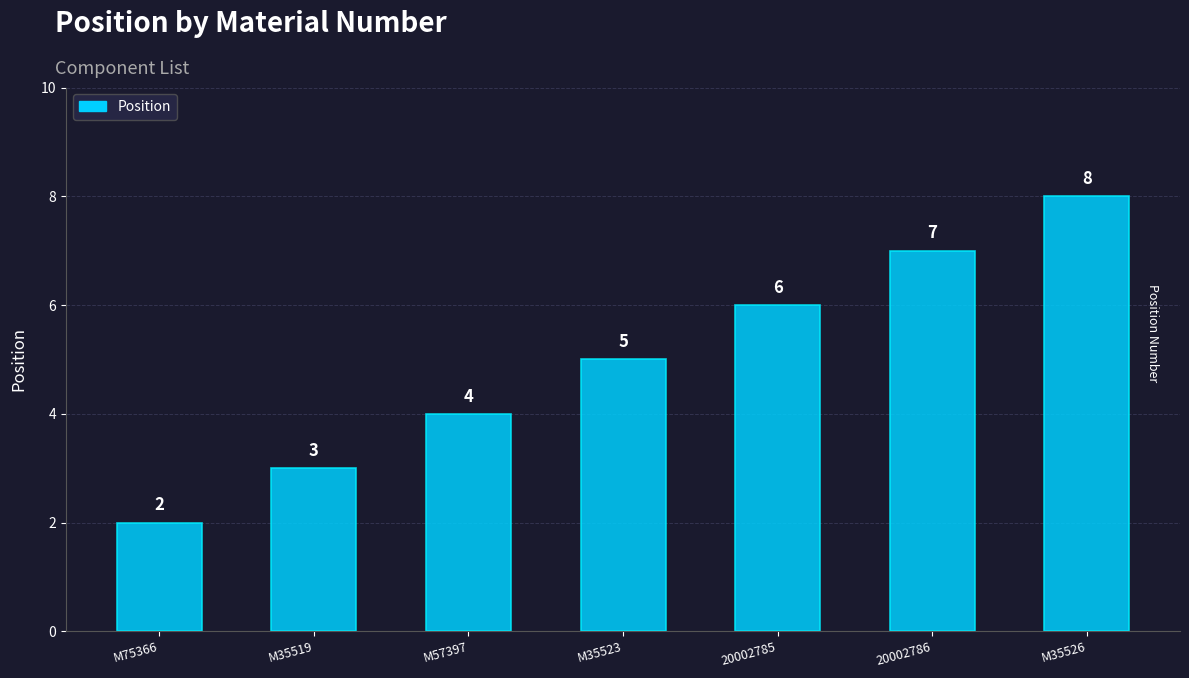

Rank the categories by value from lowest to highest.

M75366, M35519, M57397, M35523, 20002785, 20002786, M35526